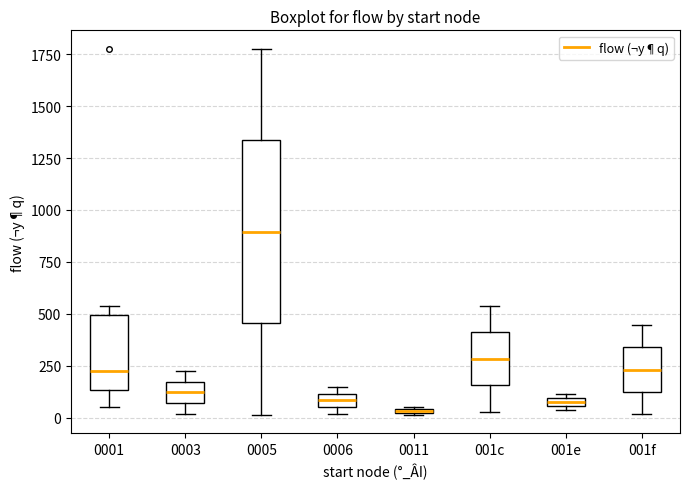

Which box is the tallest, from its lower edge to its upper edge?

0005